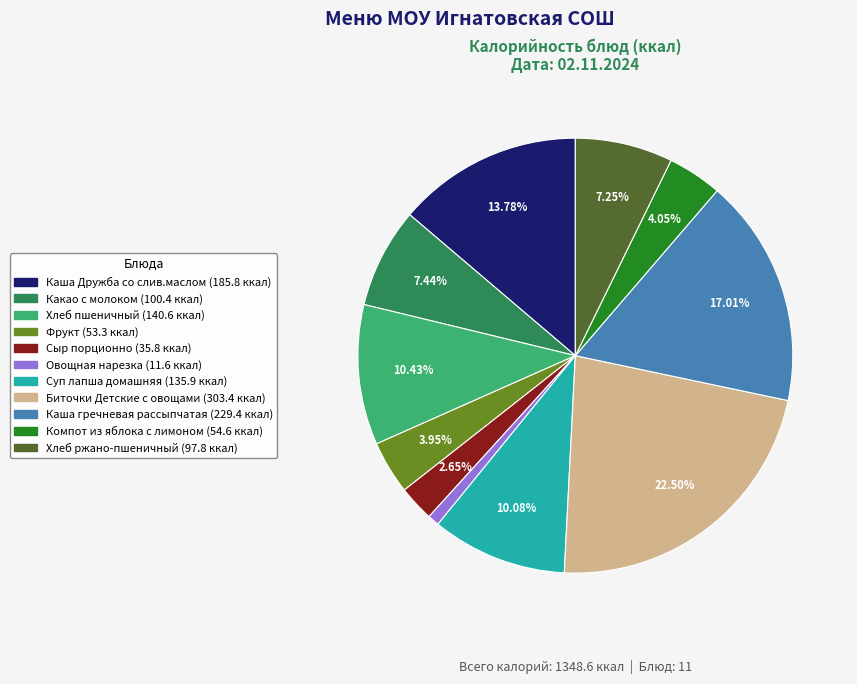

Approximately how many times larger is the value at Фрукт compared to Компот из яблока с лимоном?

1.0